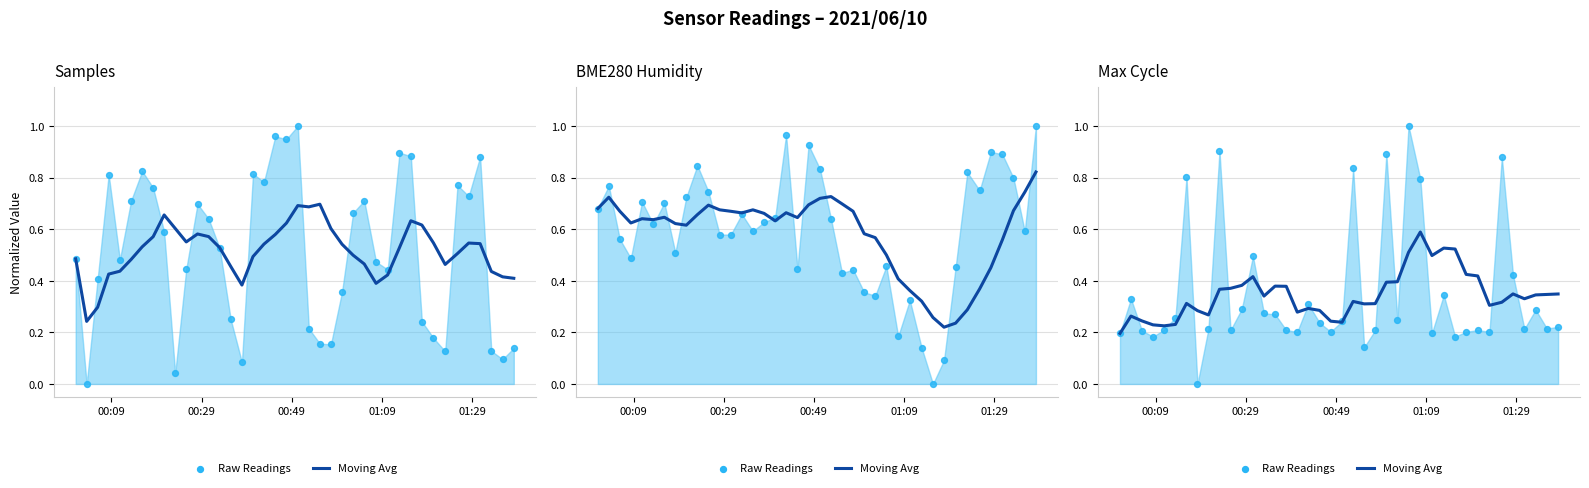

At how many categories does at least one series exceed 0?

40